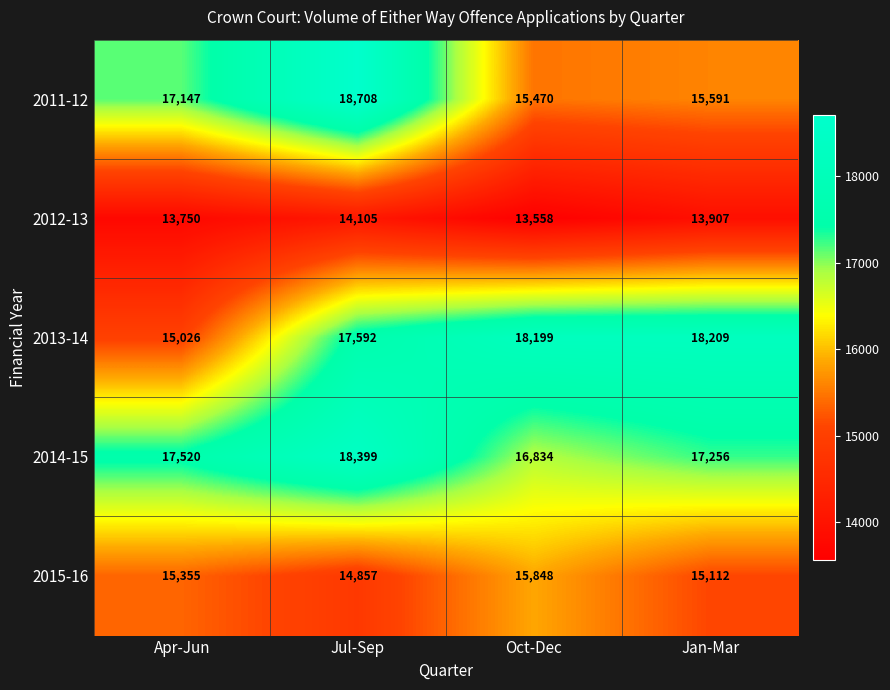

What is the average value of the 2012-13 series?

13830